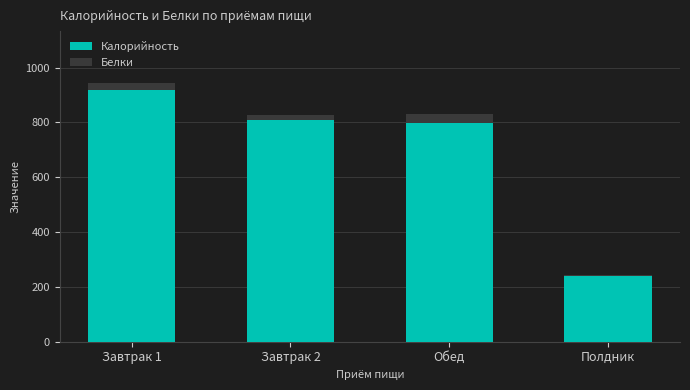

At which label does Калорийность reach its peak?

Завтрак 1